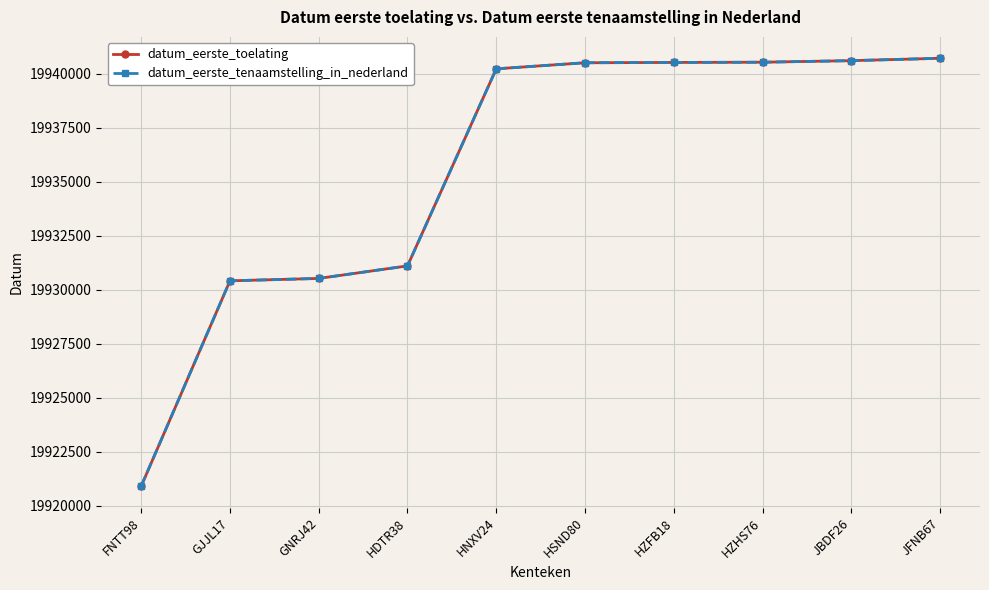

Does the chart have visible grid lines?

Yes